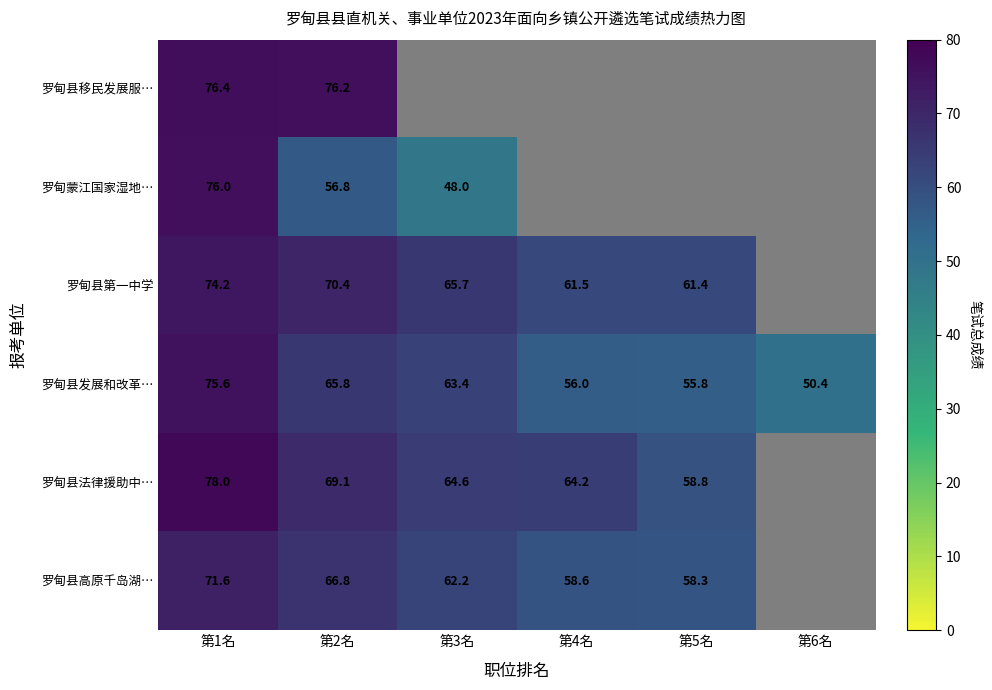

What is the highest value of the 罗甸县发展和改革… series?

75.6